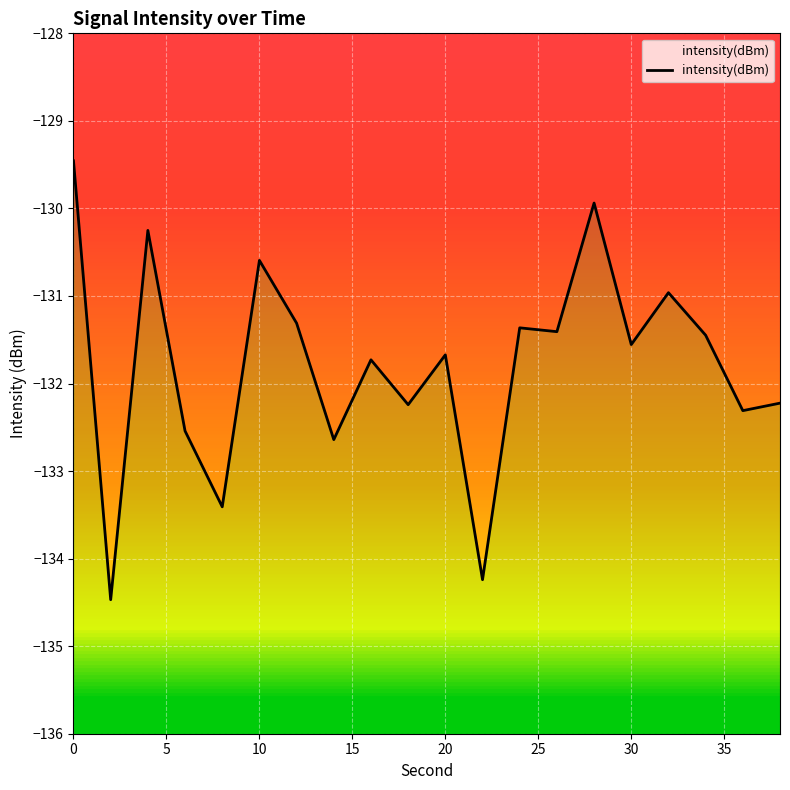

Reading left to right, list all the values displayed in this chart.

-129.5	-134.5	-130.3	-132.5	-133.4	-130.6	-131.3	-132.6	-131.7	-132.2	-131.7	-134.2	-131.4	-131.4	-129.9	-131.6	-131.0	-131.4	-132.3	-132.2